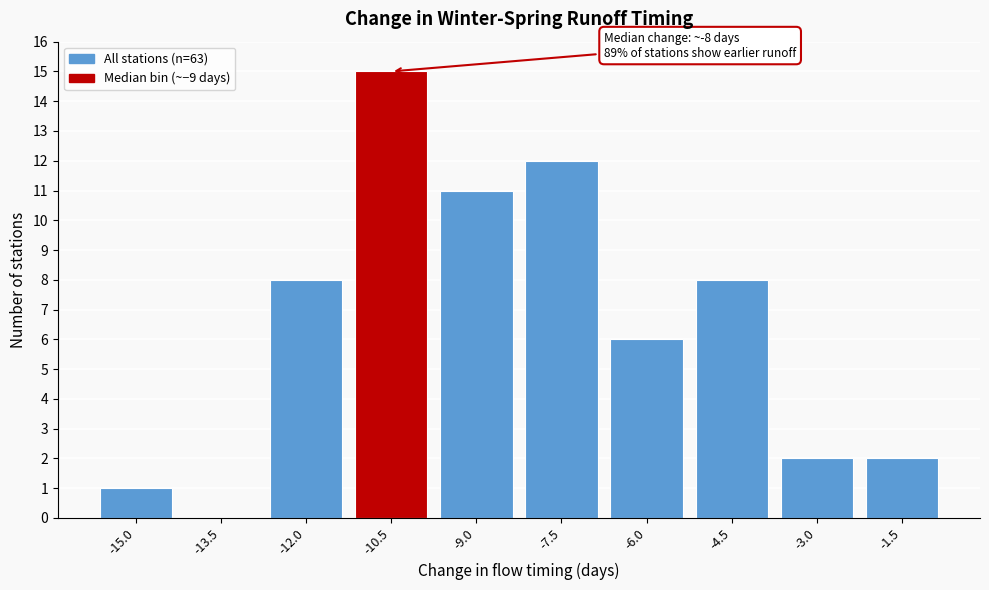

Reading left to right, extract all data points from this chart.

-15.0=1	-13.5=0	-12.0=8	-10.5=15	-9.0=11	-7.5=12	-6.0=6	-4.5=8	-3.0=2	-1.5=2